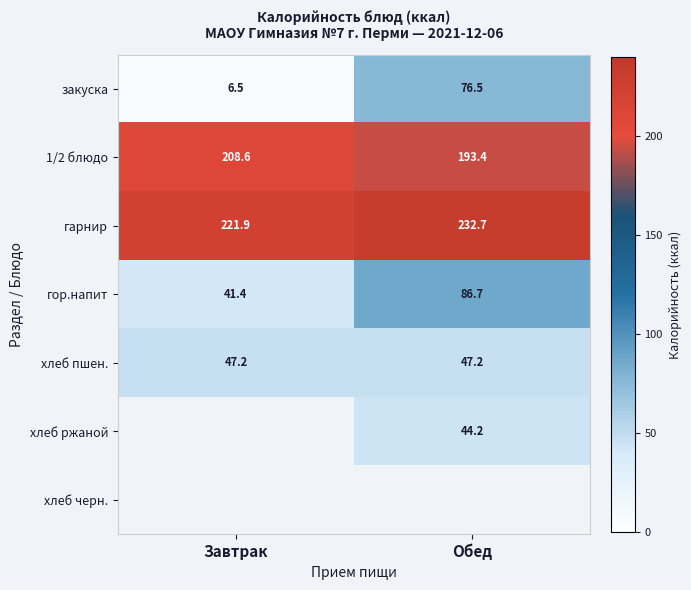

The value of гарнир at Обед is 138.3. True or false?

False